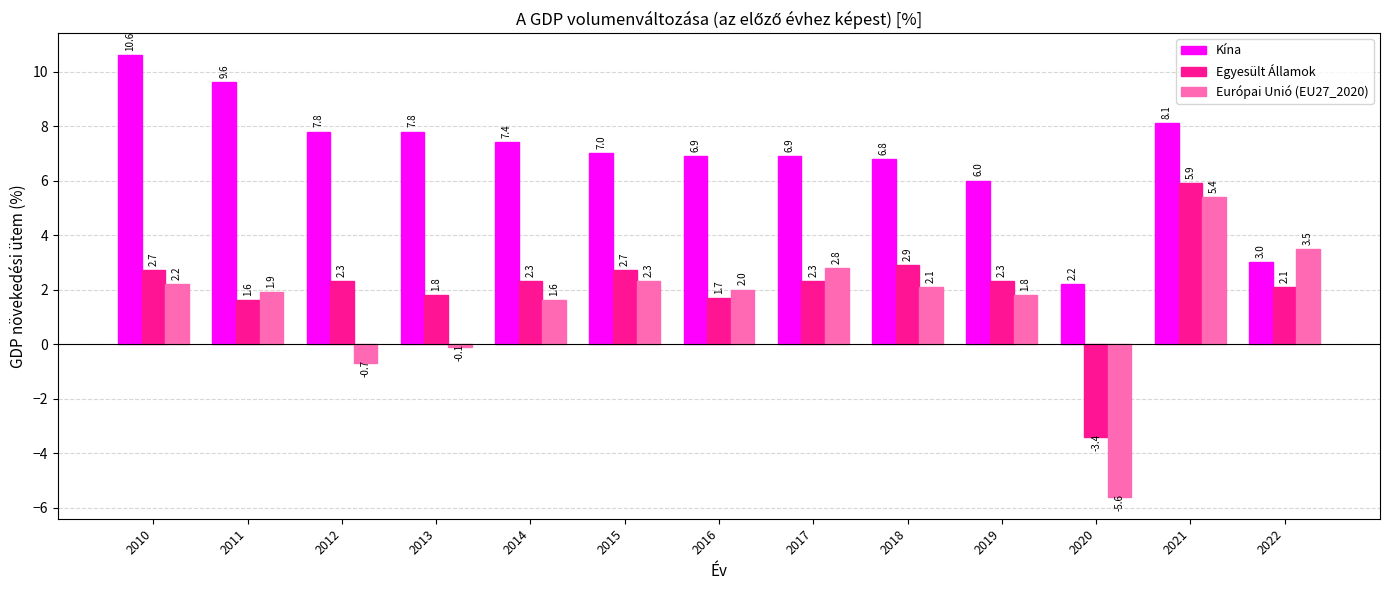

What value does the Egyesült Államok series have at 2014?

2.3